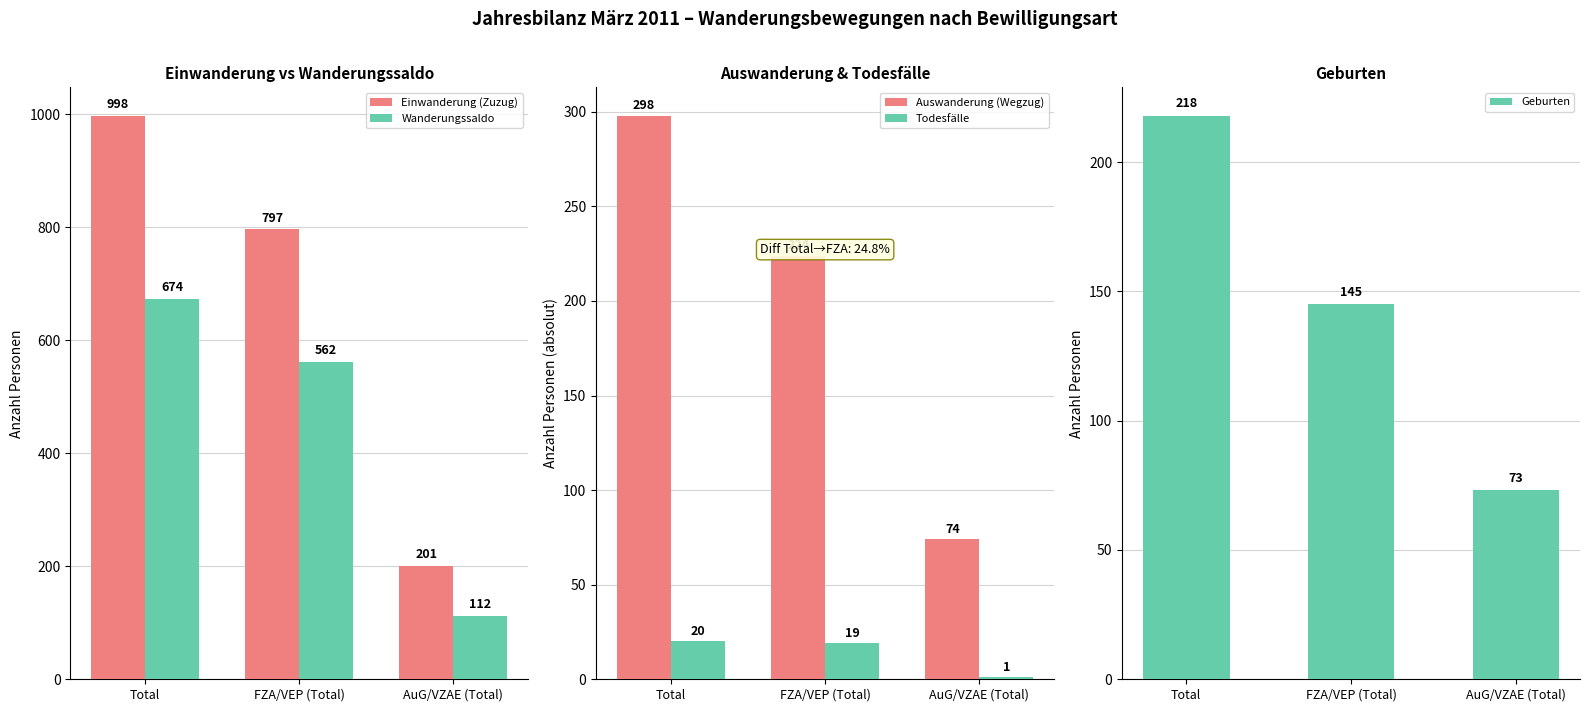

Rank the series by their maximum value, from highest to lowest.

Einwanderung (Zuzug), Wanderungssaldo, Auswanderung (Wegzug), Geburten, Todesfälle